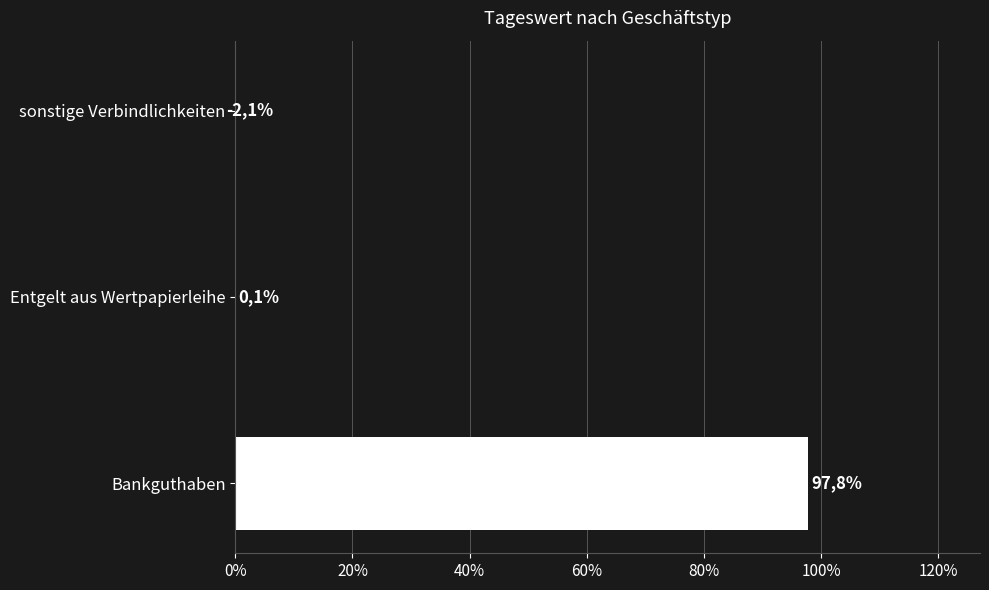

Reading left to right, list all the values displayed in this chart.

97.8	0.1	-2.1